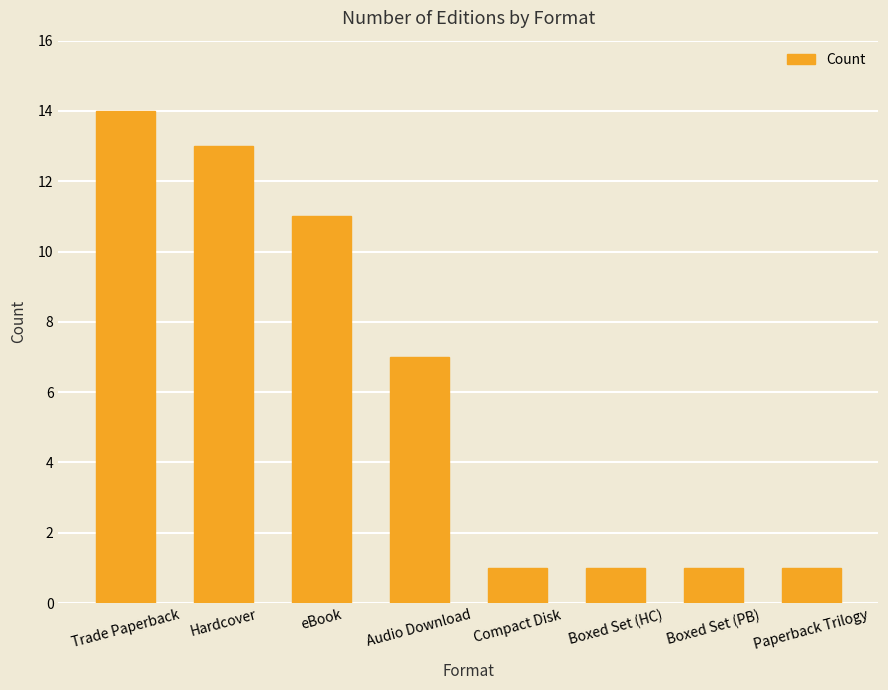

Reading left to right, extract all data points from this chart.

14	13	11	7	1	1	1	1